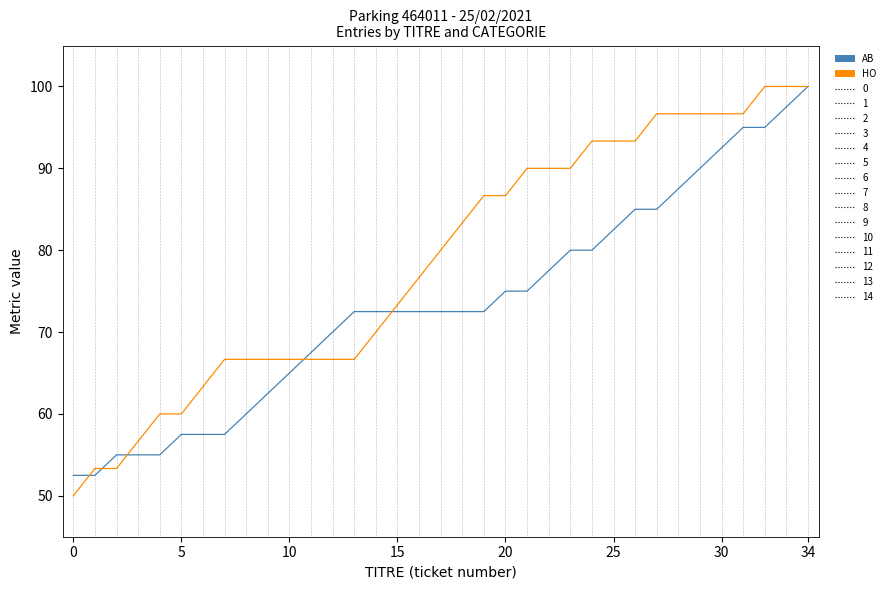

What is the maximum value shown in the chart?

100.0